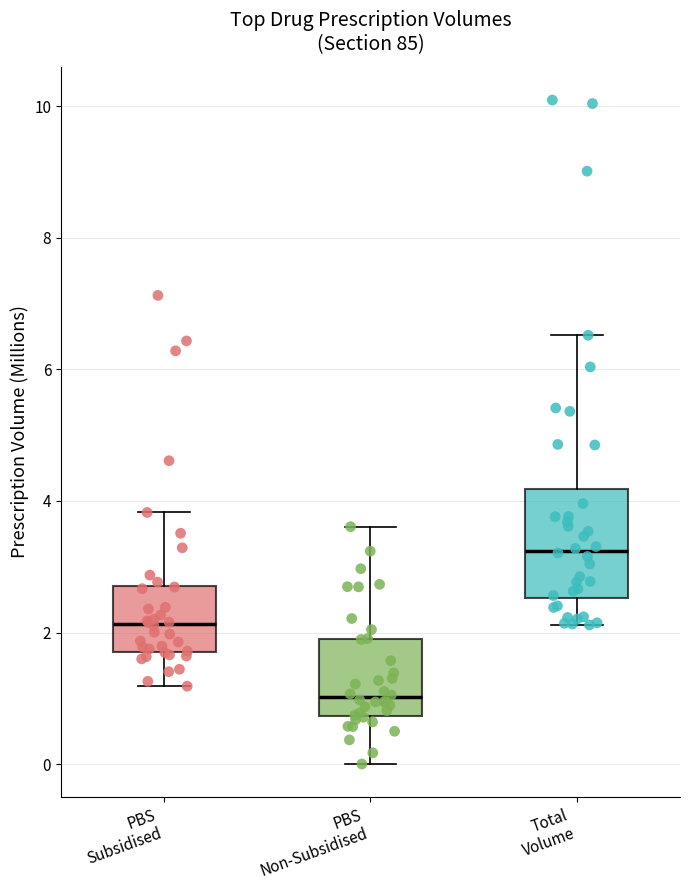

Reading left to right, transcribe this box plot: for each box, give where its median line is, the range the box spans, and where its two whiskers end, as read against the y-axis. The values are not printed on the chart, so give them approximately, as read against the axis.

PBS Subsidised: median 2.2, box 1.8 to 2.8, whiskers 1.2 to 3.8
PBS Non-Subsidised: median 1.0, box 0.8 to 1.8, whiskers 0.0 to 3.6
Total Volume: median 3.2, box 2.6 to 4.2, whiskers 2.2 to 6.6